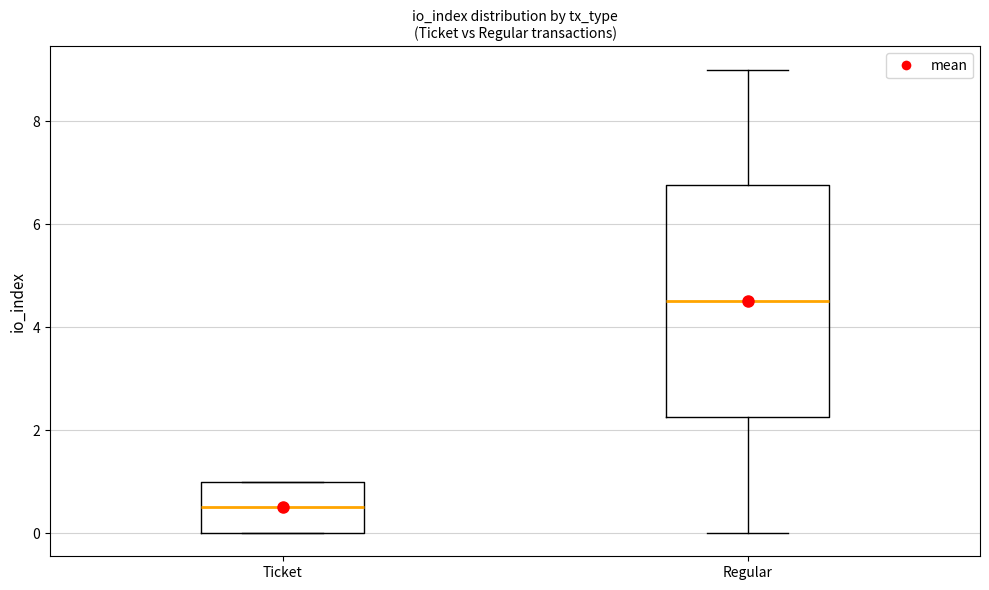

Reading left to right, transcribe this box plot: for each box, give where its median line is, the range the box spans, and where its two whiskers end, as read against the y-axis. The values are not printed on the chart, so give them approximately, as read against the axis.

Ticket: median 0.6, box 0.0 to 1.0, whiskers 0.0 to 1.0
Regular: median 4.6, box 2.2 to 6.8, whiskers 0.0 to 9.0